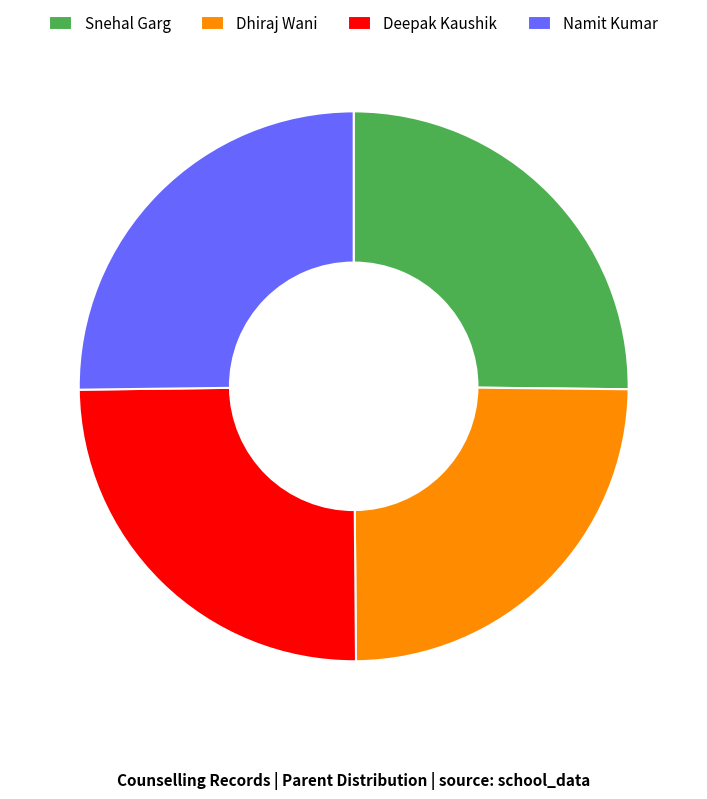

Is there any slice that represents more than half of the pie?

No